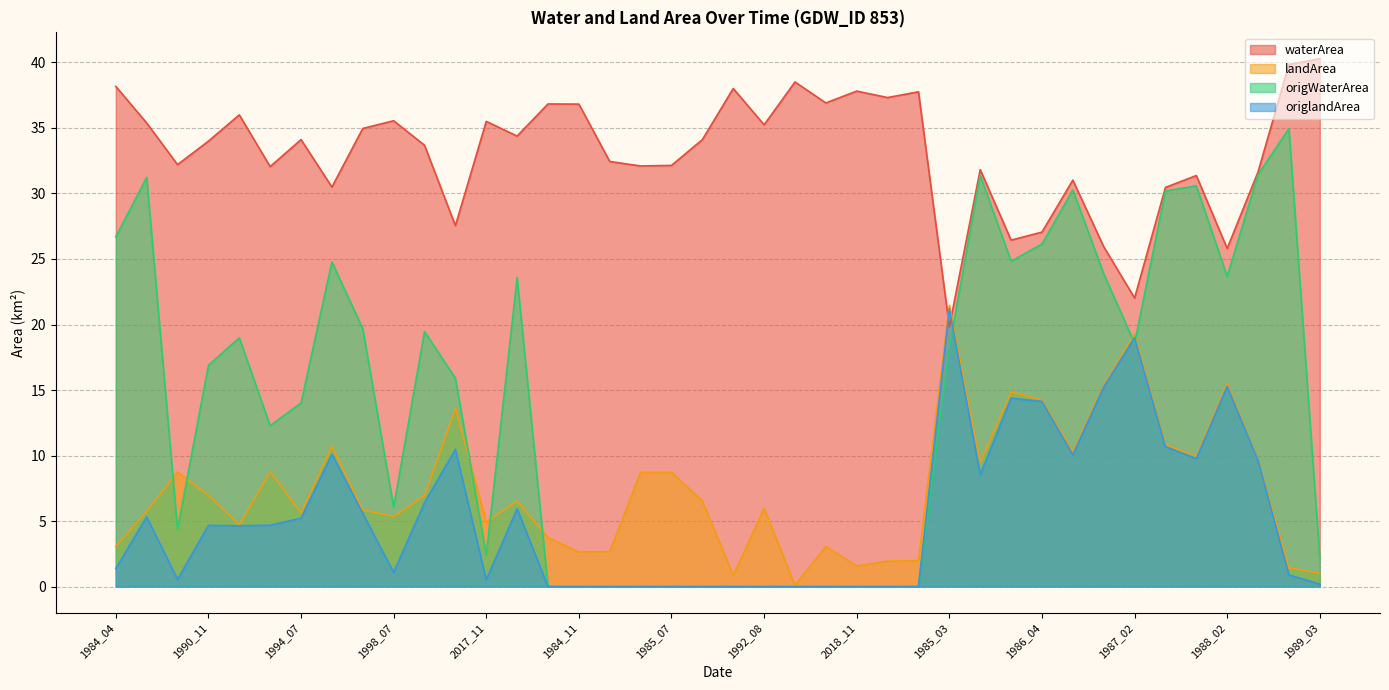

What are all the series names shown in the legend?

waterArea, landArea, origWaterArea, origlandArea